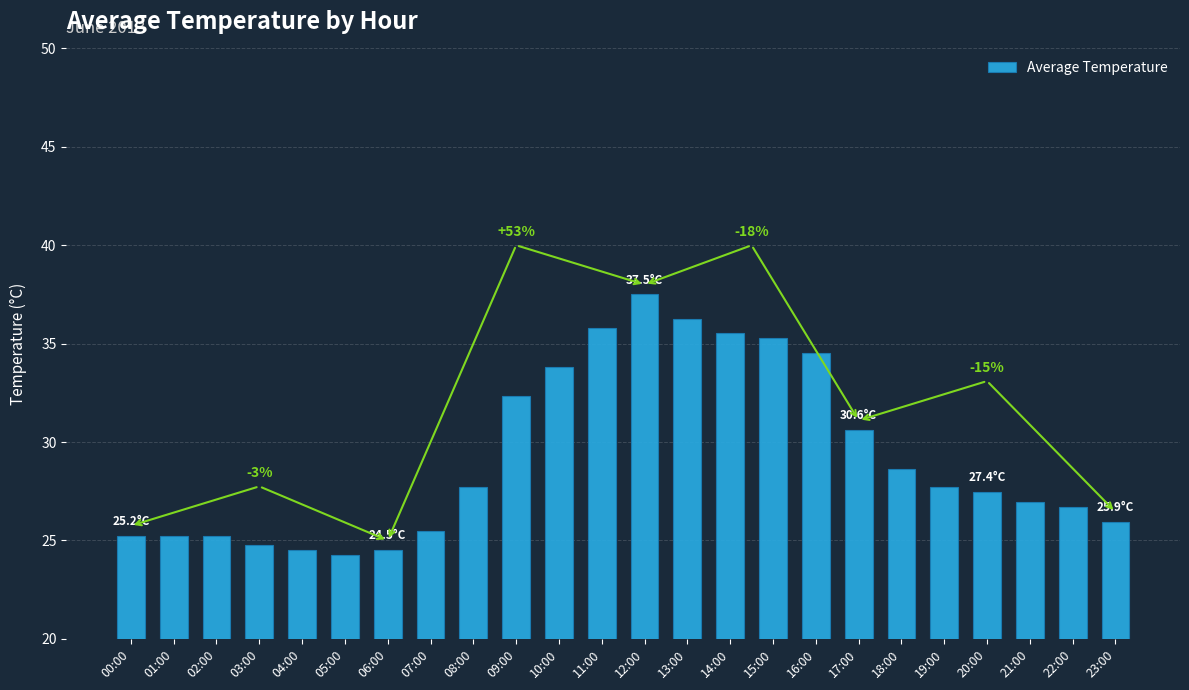

At which label does the data first exceed 27?

08:00